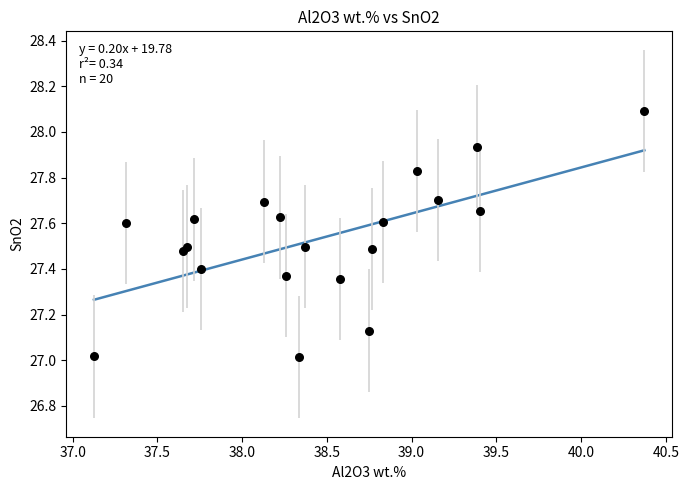

What is the range of Y values (max minus min)?

1.1